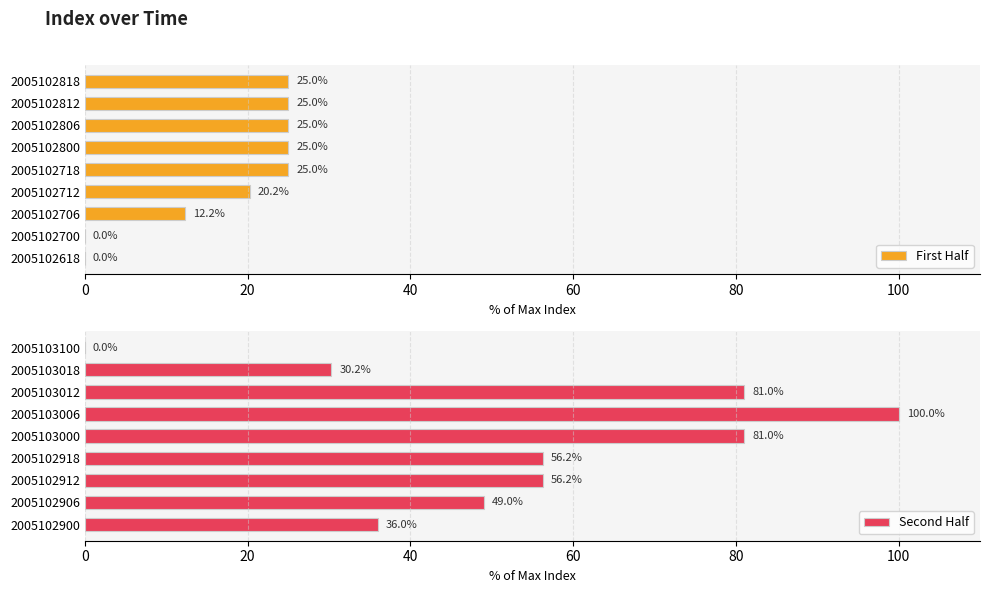

The value of First Half at 2005102718 is 35.3. True or false?

False